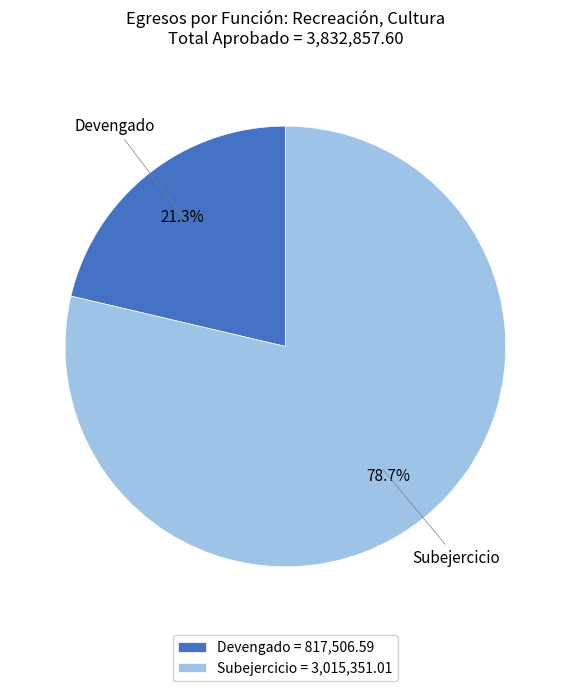

Count the number of slices in the pie.

2